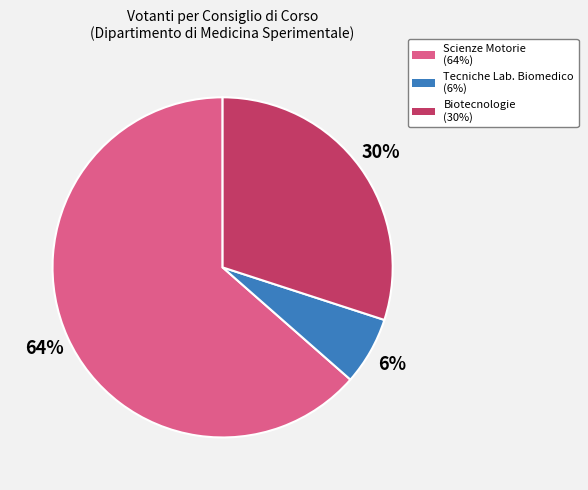

Is there a majority slice in this chart?

Yes